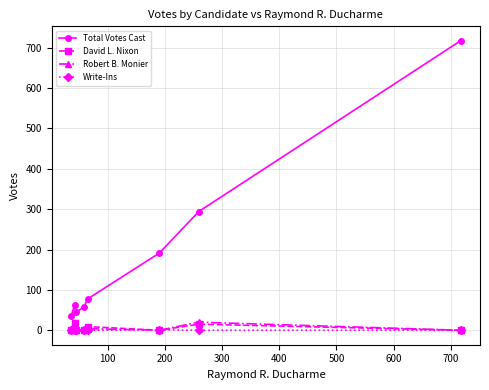

Which series has the largest total across all categories?

Total Votes Cast